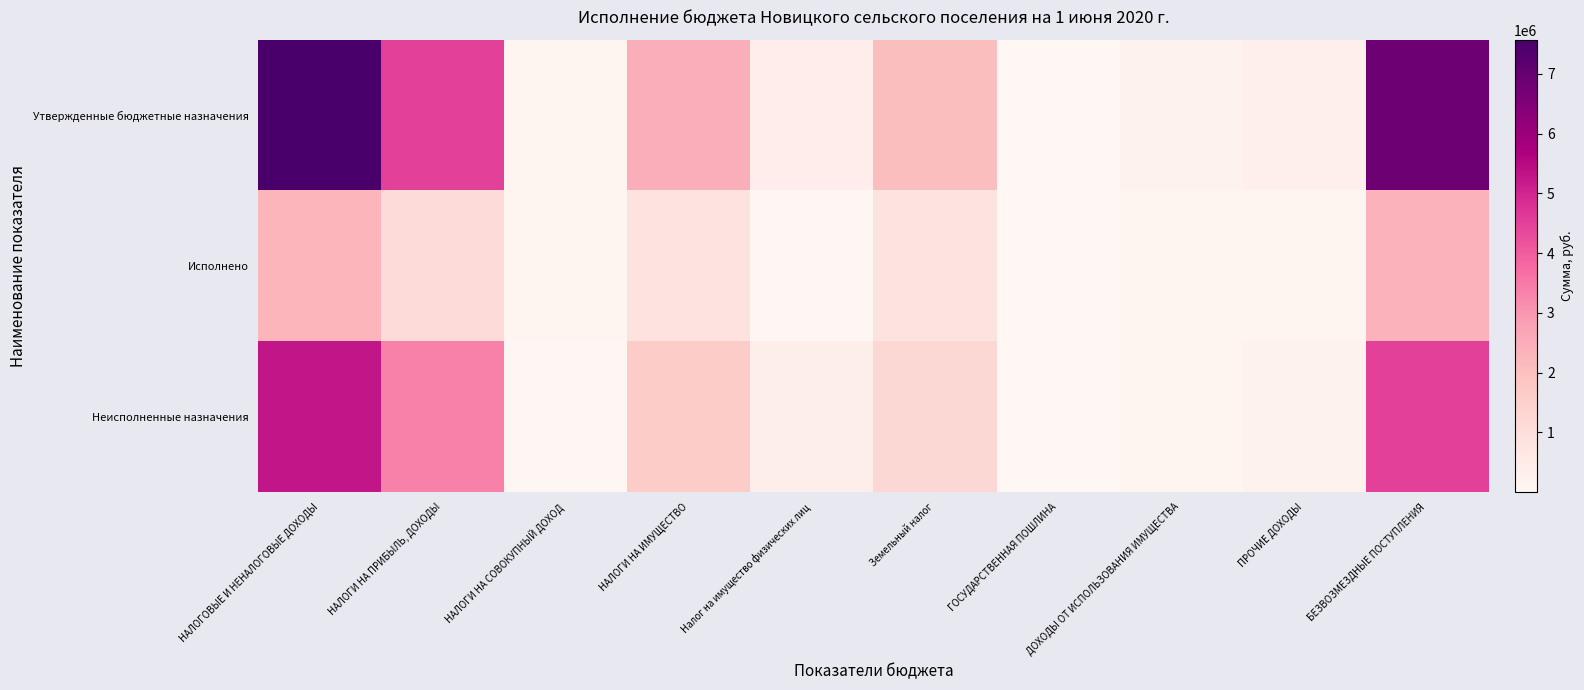

Reading left to right, list all the values displayed in this chart.

Утвержденные бюджетные назначения: НАЛОГОВЫЕ И НЕНАЛОГОВЫЕ ДОХОДЫ=7572805.0	НАЛОГИ НА ПРИБЫЛЬ, ДОХОДЫ=4473000.0	НАЛОГИ НА СОВОКУПНЫЙ ДОХОД=140000.0	НАЛОГИ НА ИМУЩЕСТВО=2460000.0	Налог на имущество физических лиц=410000.0	Земельный налог=2050000.0	ГОСУДАРСТВЕННАЯ ПОШЛИНА=10000.0	ДОХОДЫ ОТ ИСПОЛЬЗОВАНИЯ ИМУЩЕСТВА=180000.0	ПРОЧИЕ ДОХОДЫ=300805.1	БЕЗВОЗМЕЗДНЫЕ ПОСТУПЛЕНИЯ=6861636.9
Исполнено: НАЛОГОВЫЕ И НЕНАЛОГОВЫЕ ДОХОДЫ=2301124.2	НАЛОГИ НА ПРИБЫЛЬ, ДОХОДЫ=1124870.1	НАЛОГИ НА СОВОКУПНЫЙ ДОХОД=107516.1	НАЛОГИ НА ИМУЩЕСТВО=840178.9	Налог на имущество физических лиц=32801.0	Земельный налог=807377.9	ГОСУДАРСТВЕННАЯ ПОШЛИНА=1260.0	ДОХОДЫ ОТ ИСПОЛЬЗОВАНИЯ ИМУЩЕСТВА=75000.0	ПРОЧИЕ ДОХОДЫ=110298.1	БЕЗВОЗМЕЗДНЫЕ ПОСТУПЛЕНИЯ=2339012.9
Неисполненные назначения: НАЛОГОВЫЕ И НЕНАЛОГОВЫЕ ДОХОДЫ=5279085.7	НАЛОГИ НА ПРИБЫЛЬ, ДОХОДЫ=3355534.8	НАЛОГИ НА СОВОКУПНЫЙ ДОХОД=32483.9	НАЛОГИ НА ИМУЩЕСТВО=1619821.1	Налог на имущество физических лиц=377199.0	Земельный налог=1242622.1	ГОСУДАРСТВЕННАЯ ПОШЛИНА=8740.0	ДОХОДЫ ОТ ИСПОЛЬЗОВАНИЯ ИМУЩЕСТВА=105000.0	ПРОЧИЕ ДОХОДЫ=190507.0	БЕЗВОЗМЕЗДНЫЕ ПОСТУПЛЕНИЯ=4522624.0